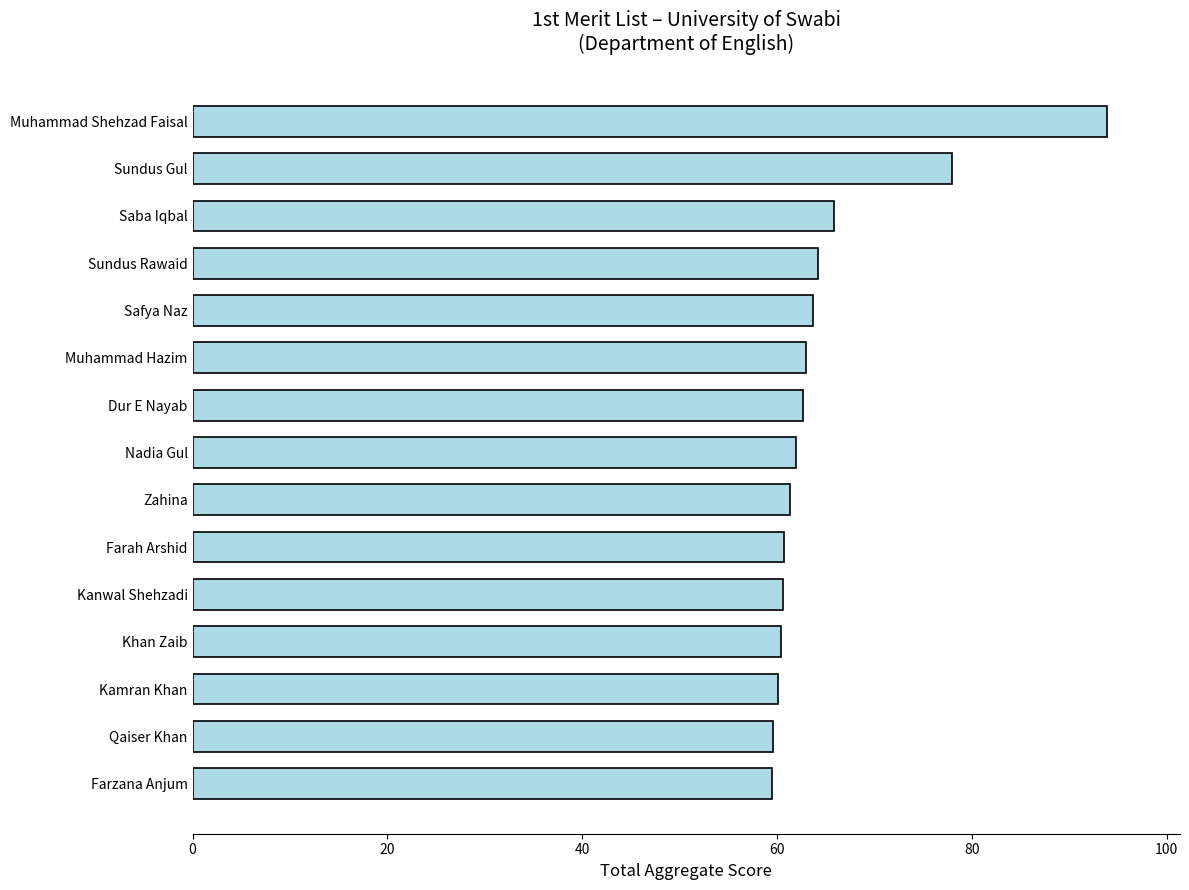

What is the change in value from Kanwal Shehzadi to Saba Iqbal?

+5.2